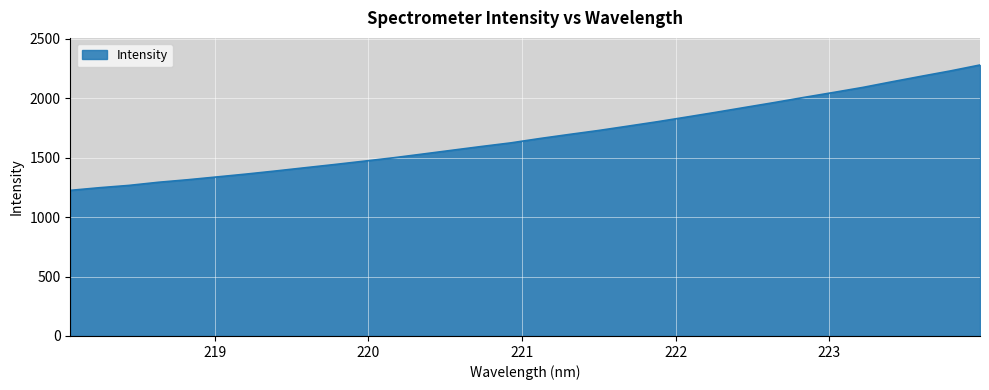

Reading right to left, list all the values displayed in this chart.

2280.1	2230.6	2185.3	2139.0	2091.3	2049.0	2007.5	1964.7	1923.7	1882.3	1842.3	1802.8	1765.8	1729.2	1695.9	1661.6	1624.7	1594.3	1562.6	1530.7	1499.3	1470.8	1442.7	1415.8	1388.5	1362.5	1338.4	1314.5	1293.2	1266.9	1247.6	1225.1